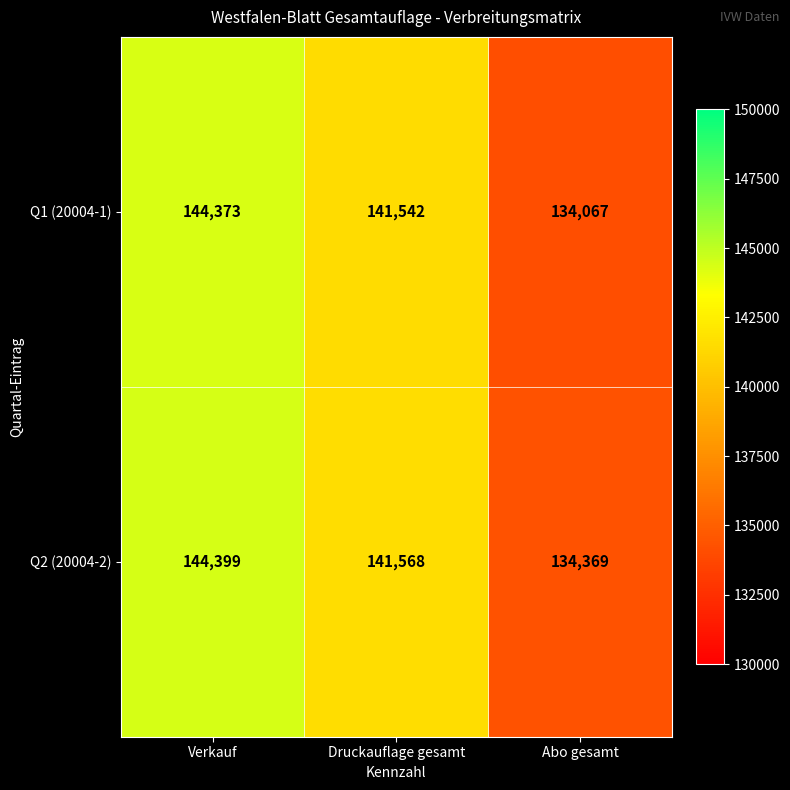

What is the lowest value of the Q2 (20004-2) series?

134369